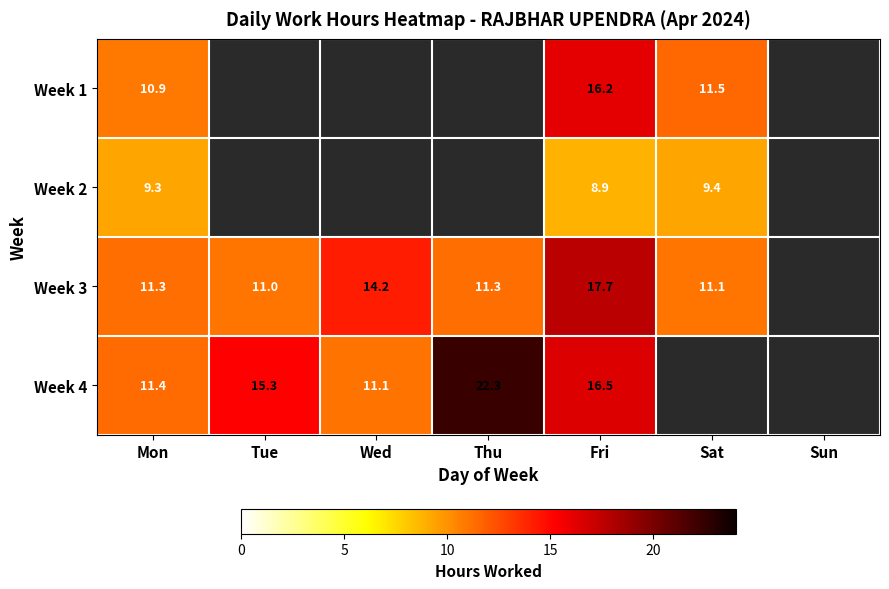

Which category has the highest value across all series?

Thu